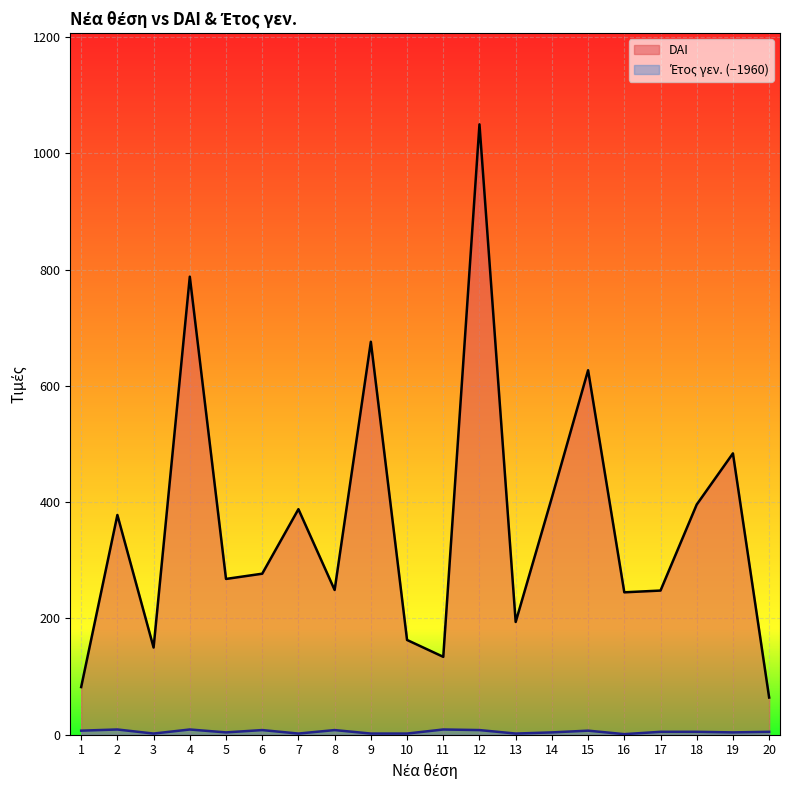

Where is Έτος γεν. nearest to the value 5?

17